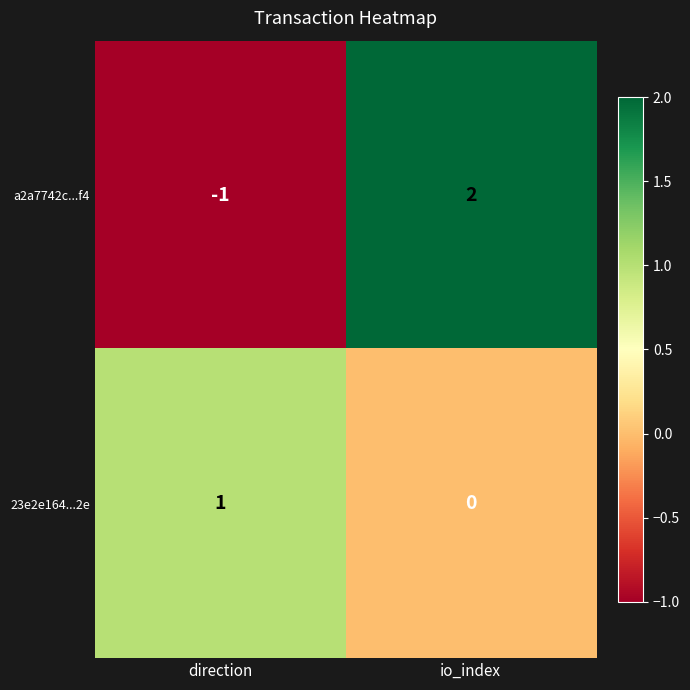

What is the difference between the maximum and minimum values in the a2a7742c...f4 series?

3